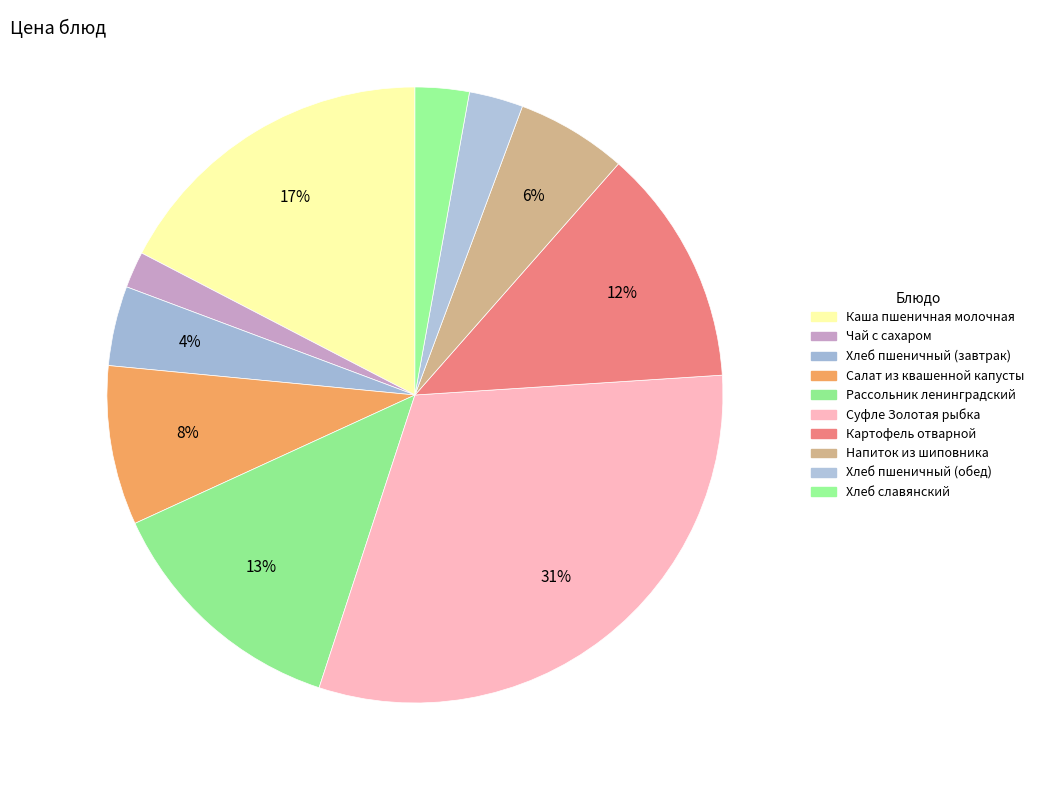

Is it true that Чай с сахаром is 10% of the pie?

False